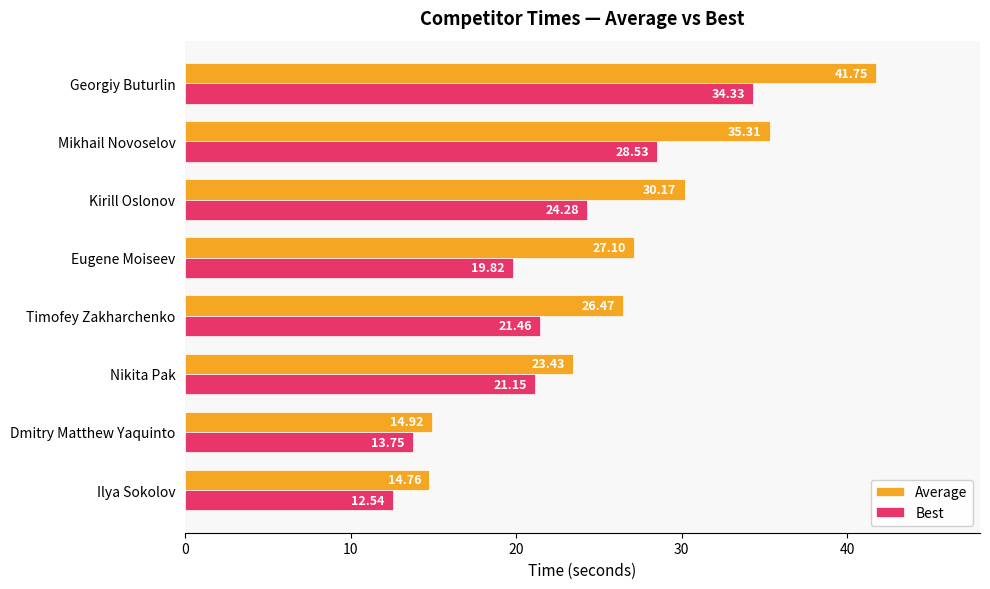

List the series in order of their overall mean, highest first.

Average, Best